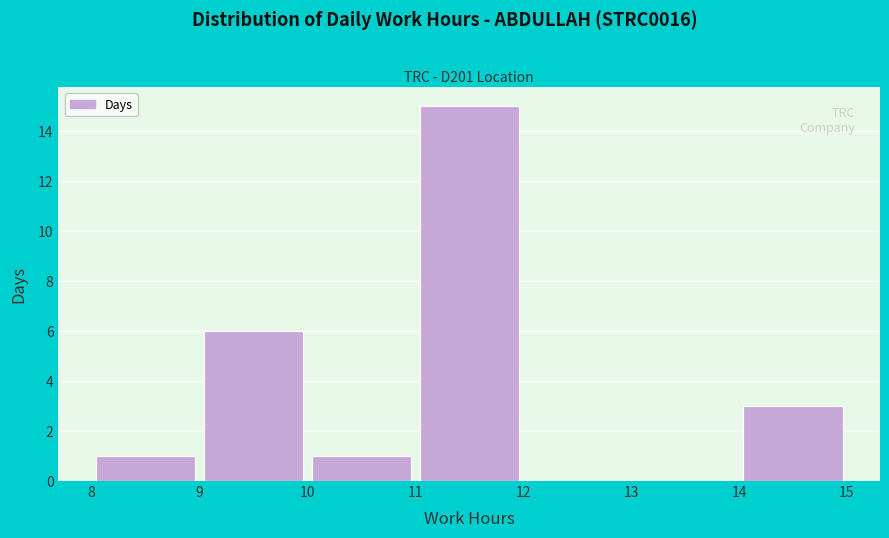

How tall is the bar that spans 10 to 11 on the x-axis? The values are not printed on the chart, so give them approximately, as read against the axis.

1